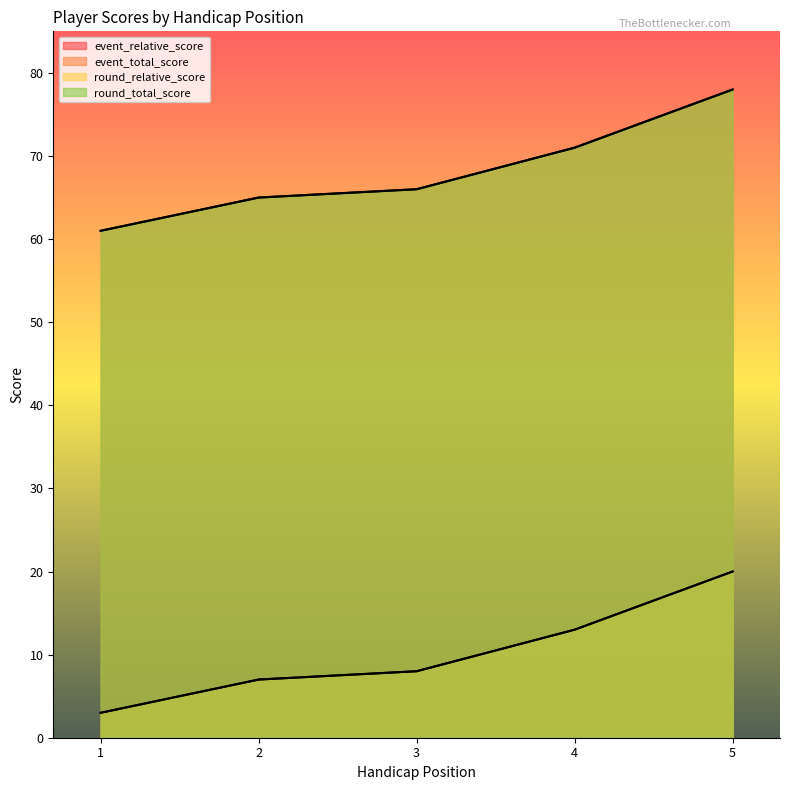

Reading left to right, what are all the values shown in this chart?

event_relative_score: 1=3	2=7	3=8	4=13	5=20
event_total_score: 1=61	2=65	3=66	4=71	5=78
round_relative_score: 1=3	2=7	3=8	4=13	5=20
round_total_score: 1=61	2=65	3=66	4=71	5=78